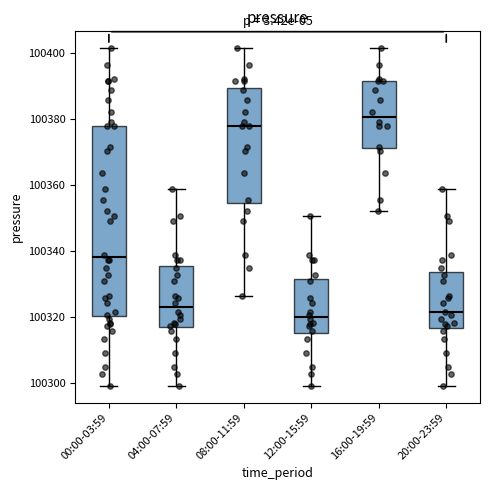

Where does the median line of the box for 20:00-23:59 sit on the y-axis? The values are not printed on the chart, so give them approximately, as read against the axis.

100322